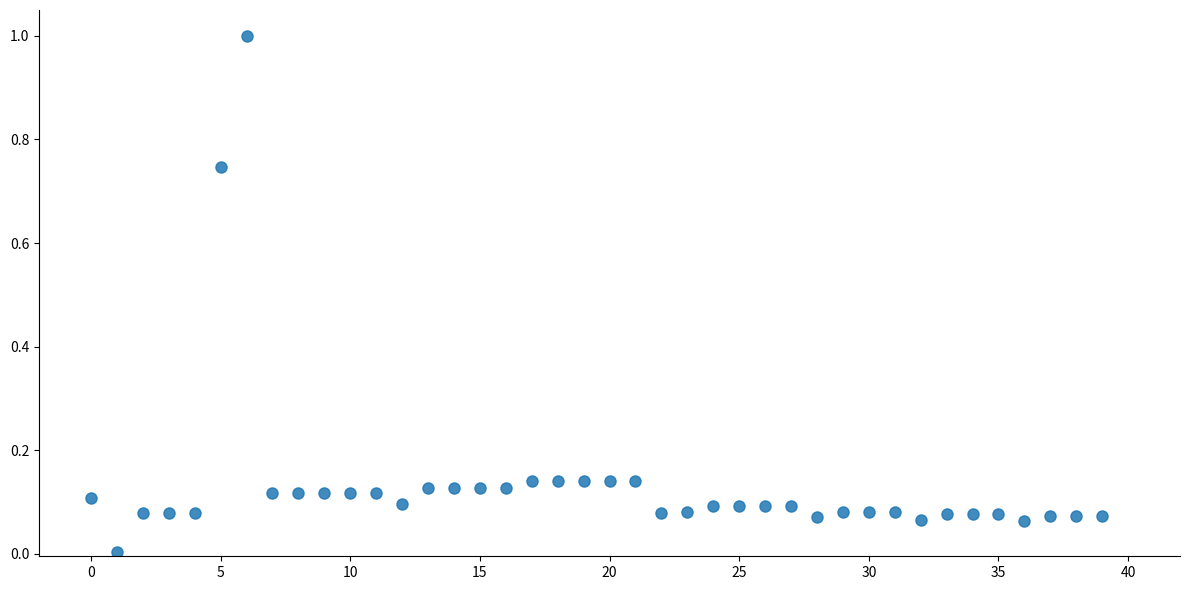

What is the range of Y values (max minus min)?

1.0